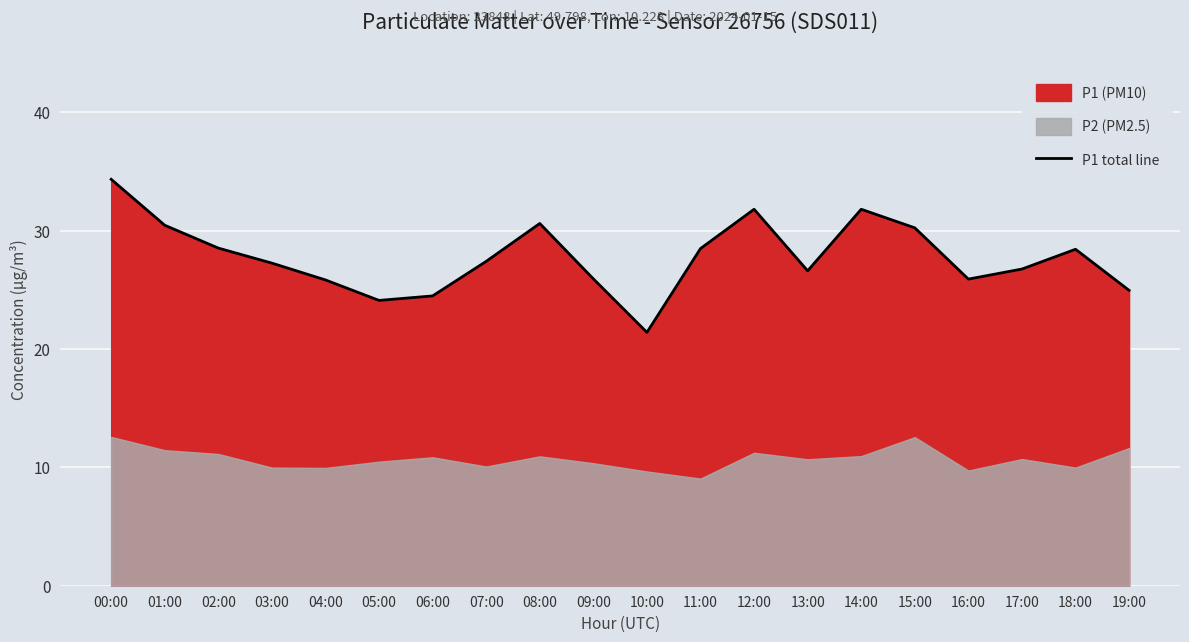

Reading left to right, what are all the values shown in this chart?

34.3	30.4	28.5	27.2	25.8	24.1	24.5	27.4	30.6	25.9	21.4	28.5	31.8	26.6	31.8	30.2	25.9	26.8	28.4	24.9